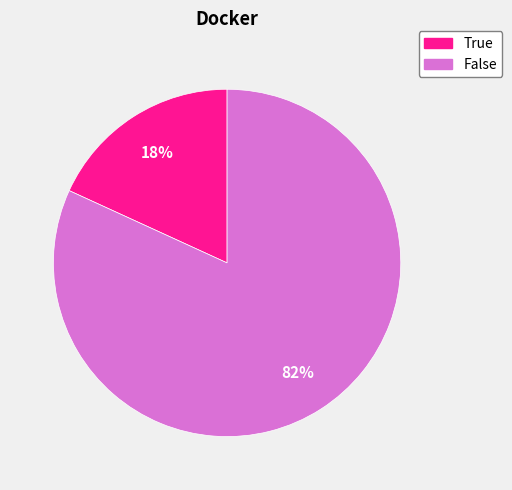

How many segments does this pie chart have?

2